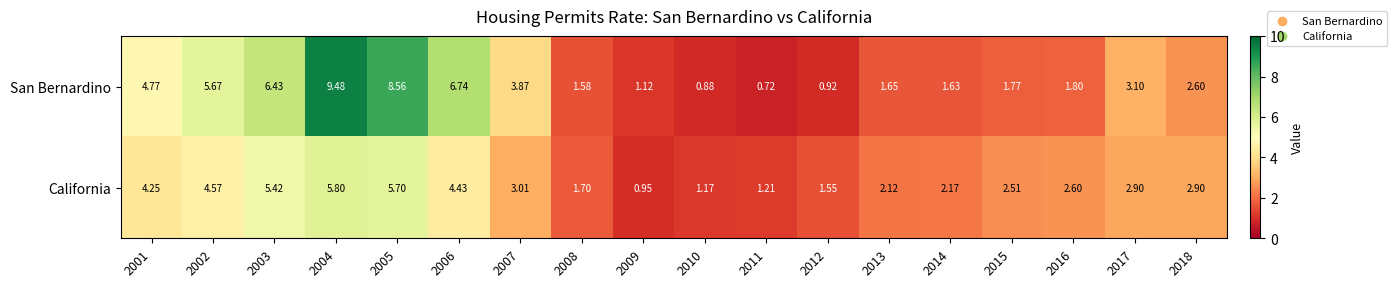

Which series has the largest range (max minus min)?

San Bernardino